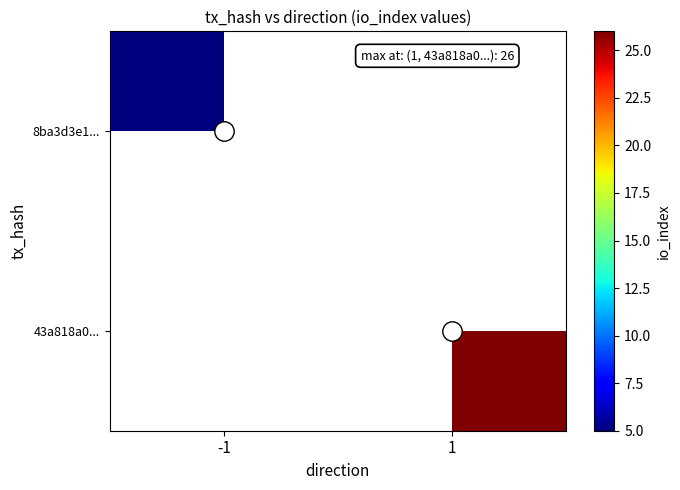

Is the value of 8ba3d3e1... at -1 greater than the value of 43a818a0... at 1?

No